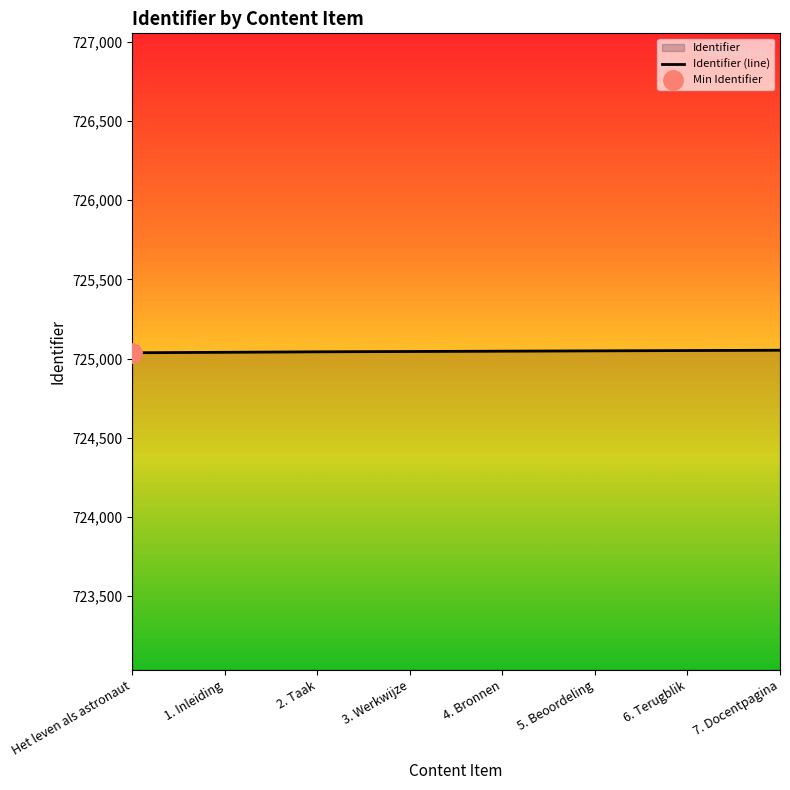

List the labels in order of value, smallest first.

Het leven als astronaut, 1. Inleiding, 2. Taak, 3. Werkwijze, 4. Bronnen, 5. Beoordeling, 6. Terugblik, 7. Docentpagina